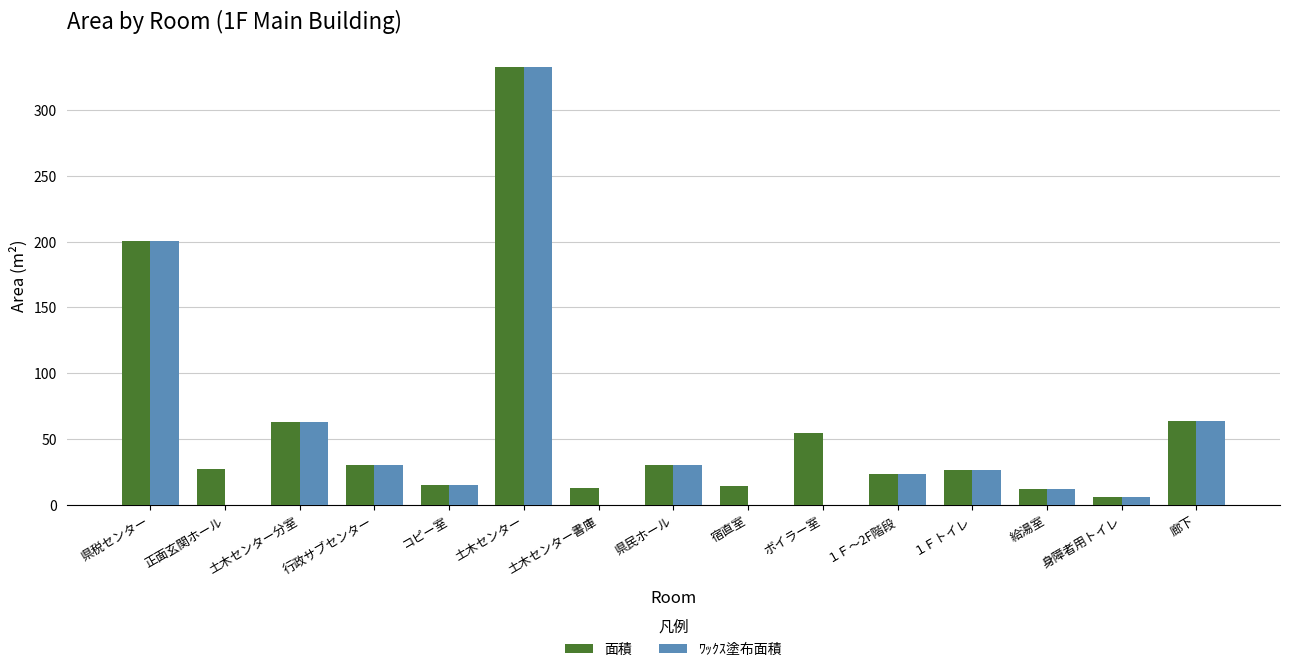

What is the total value across all series at １Ｆ～2F階段?

47.3